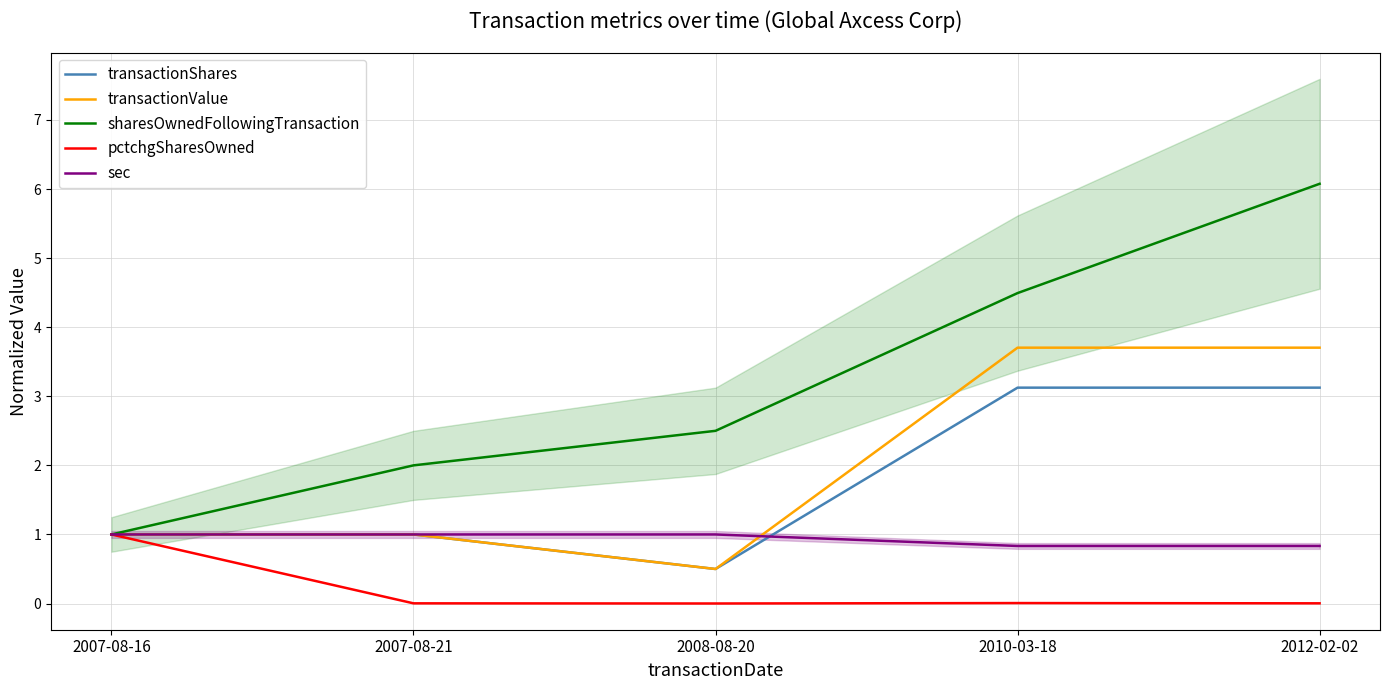

How many interior local valleys does the pctchgSharesOwned series have?

1